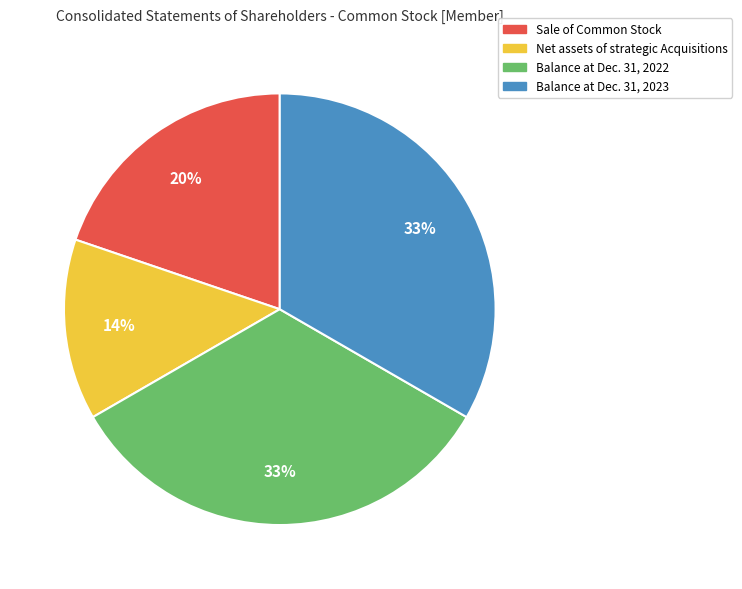

To the nearest percent, what is the average slice percentage?

25%